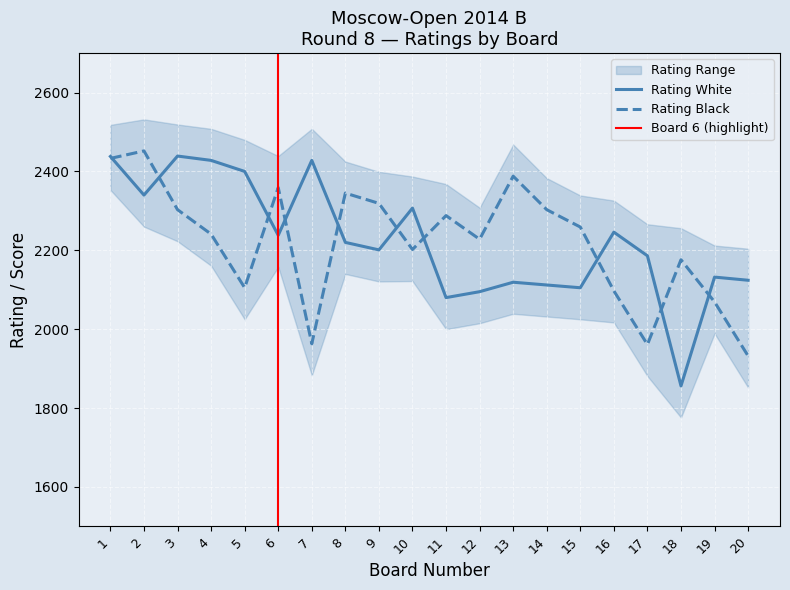

What is the average value of the Rating Black series?

2221